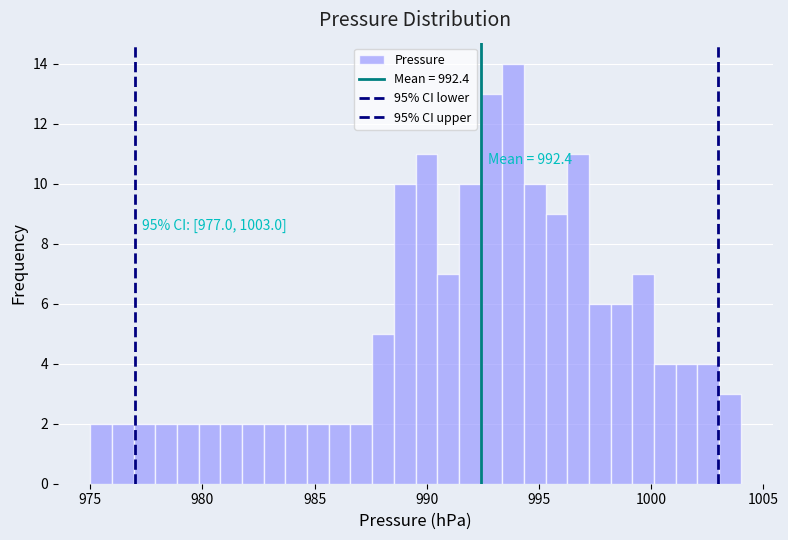

Read against the x-axis, roughly where is the centre of the tallest bar?

994.0